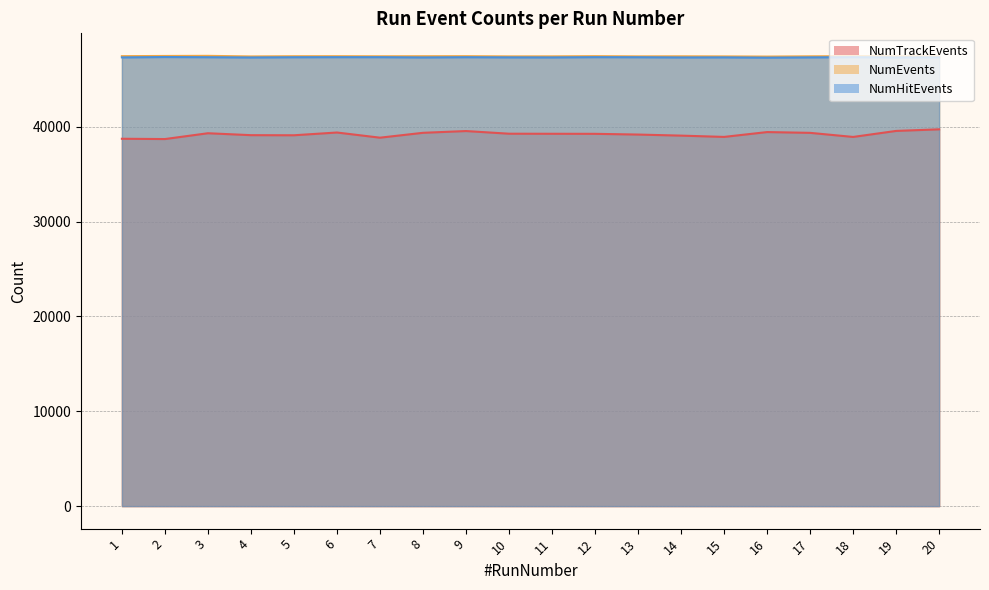

Where is the first local minimum for NumEvents?

4